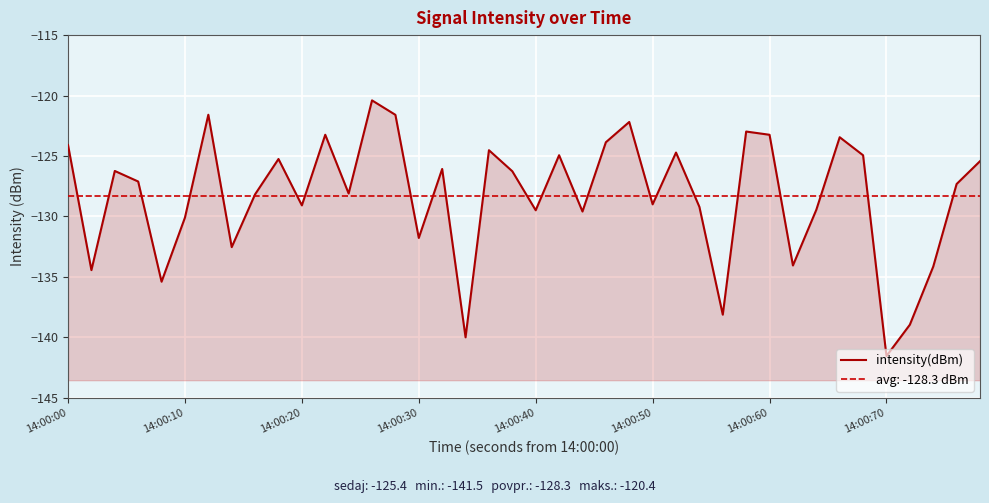

How many lines are shown in the chart?

1